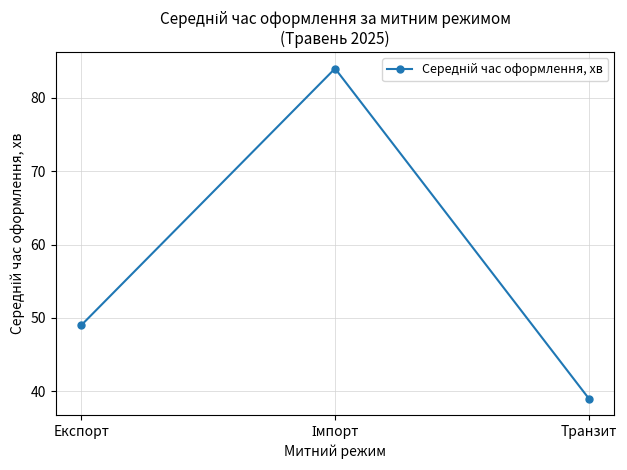

At which label is the value closest to 61?

Експорт